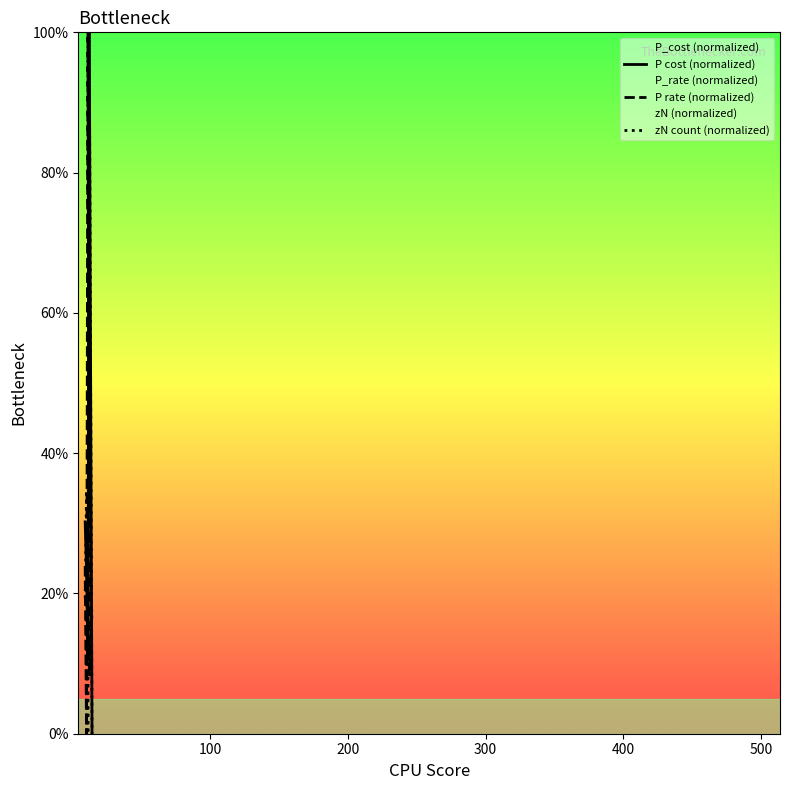

Reading left to right, list all the values displayed in this chart.

P cost (normalized): 30.2	23.3	10.8	100.0	0.0
P rate (normalized): 23.9	0.0	100.0	8.4	17.6
zN count (normalized): 19.3	34.7	0.0	100.0	0.0